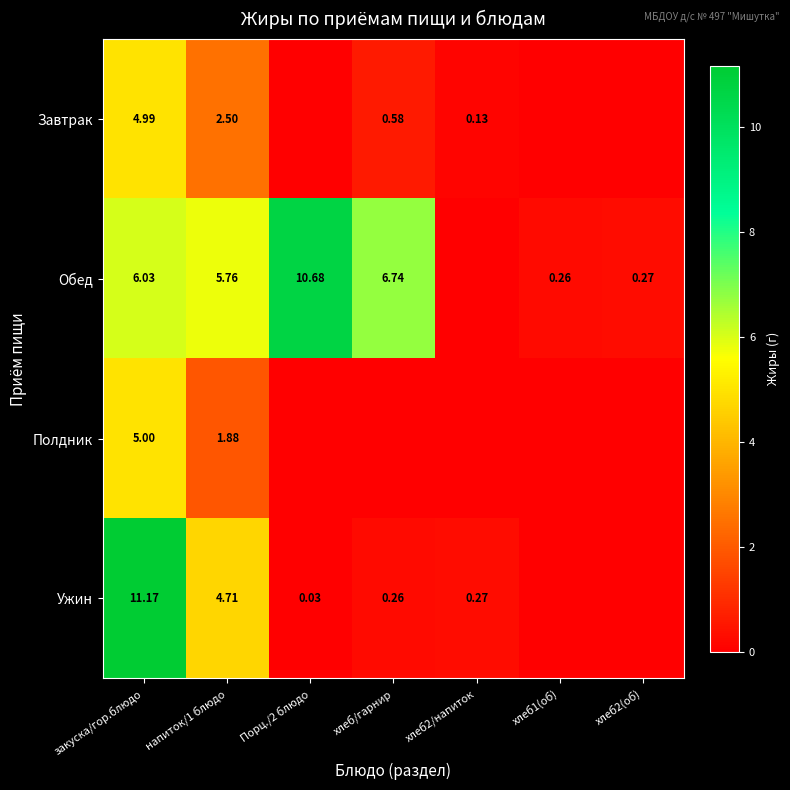

Rank the series at закуска/гор.блюдо from lowest to highest value.

Завтрак, Полдник, Обед, Ужин